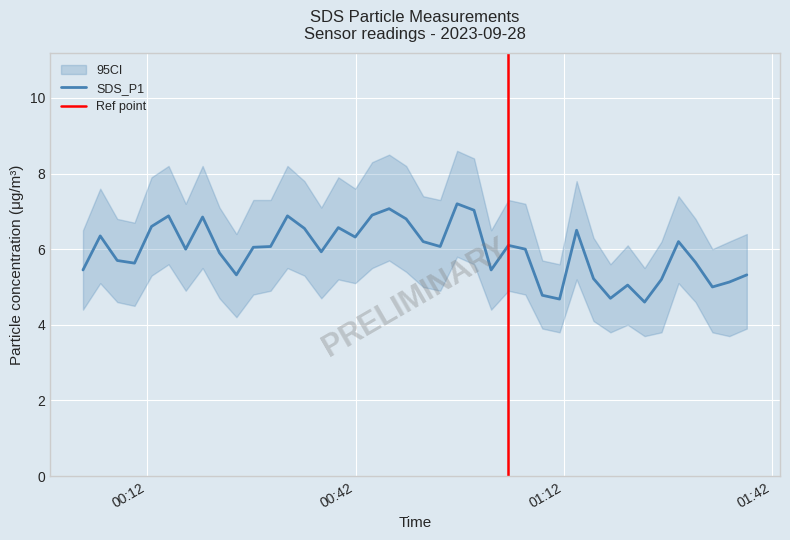

What is the highest value of the SDS_P1 series?

7.2